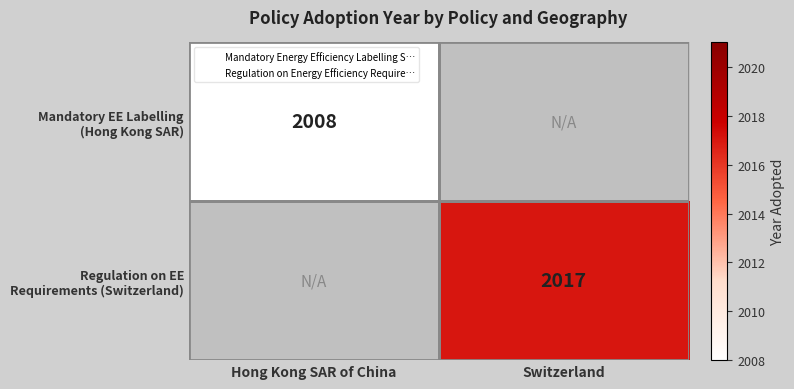

At Hong Kong SAR of China, list the series in order from smallest to largest.

Regulation on EE Requirements (Switzerland), Mandatory EE Labelling (Hong Kong SAR)